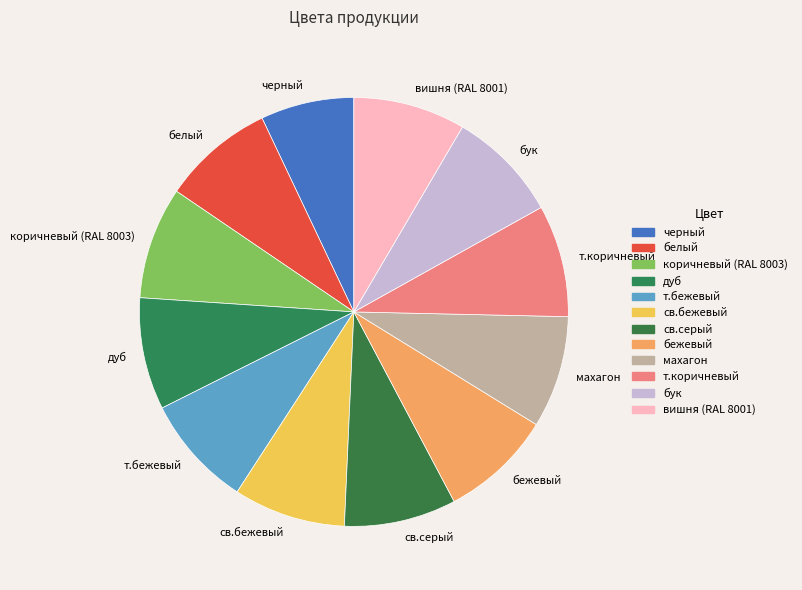

Combined, do дуб and св.серый account for over 50%?

No